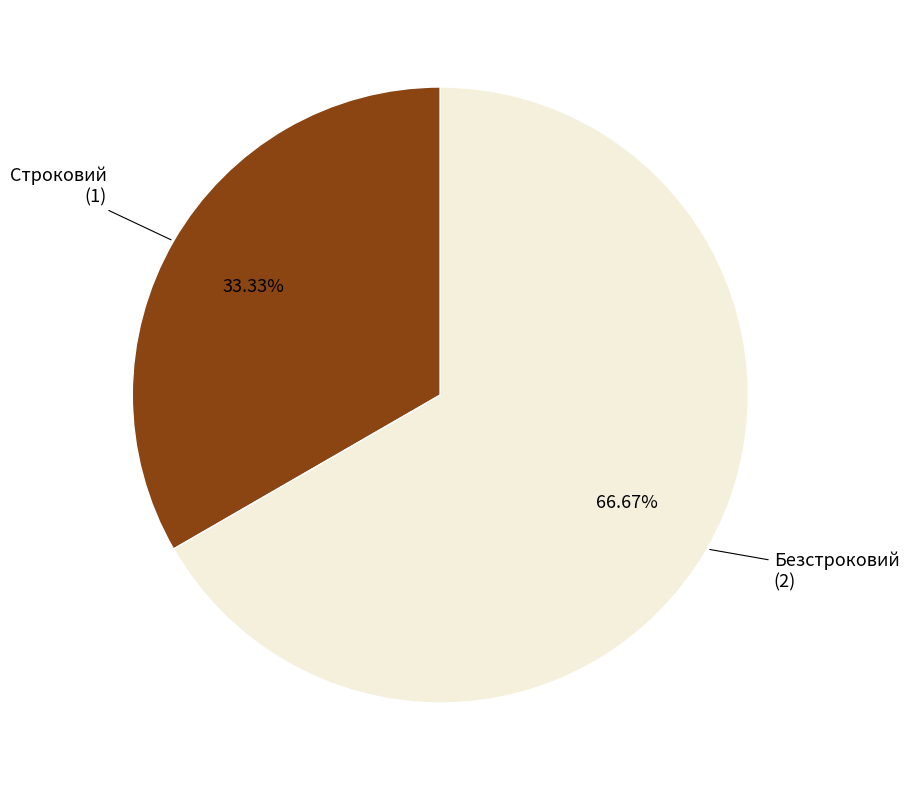

Is it true that Безстроковий is 55% of the pie?

False